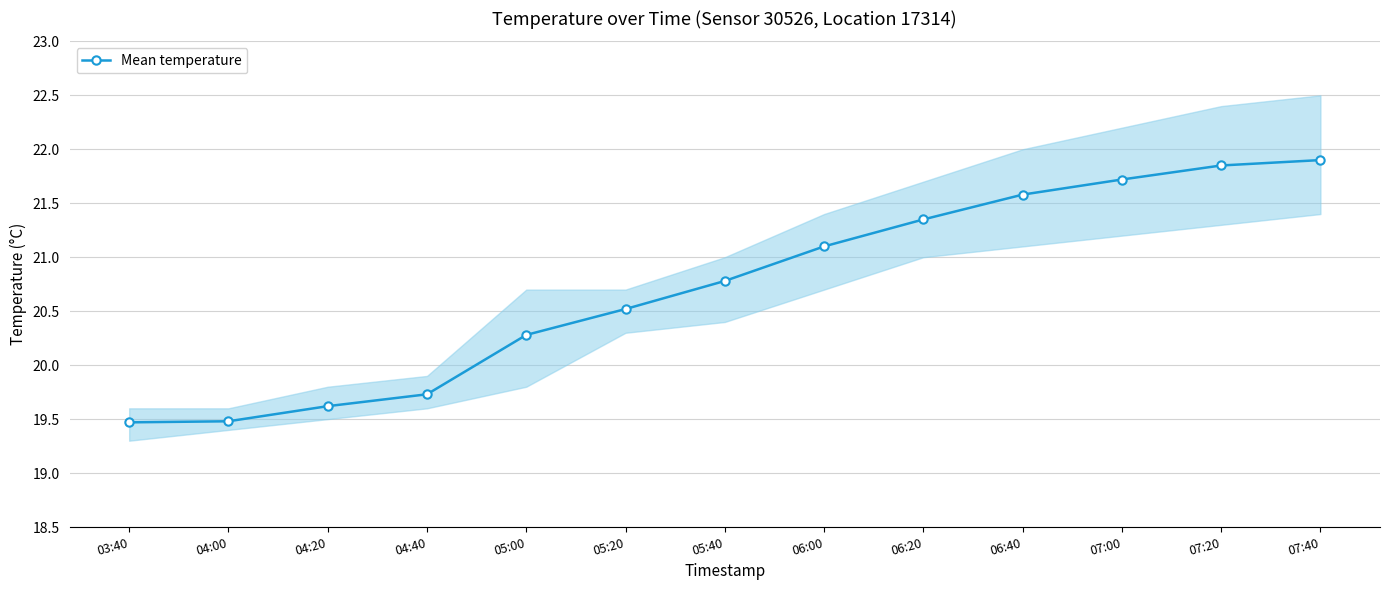

How many data points are less than 20?

4